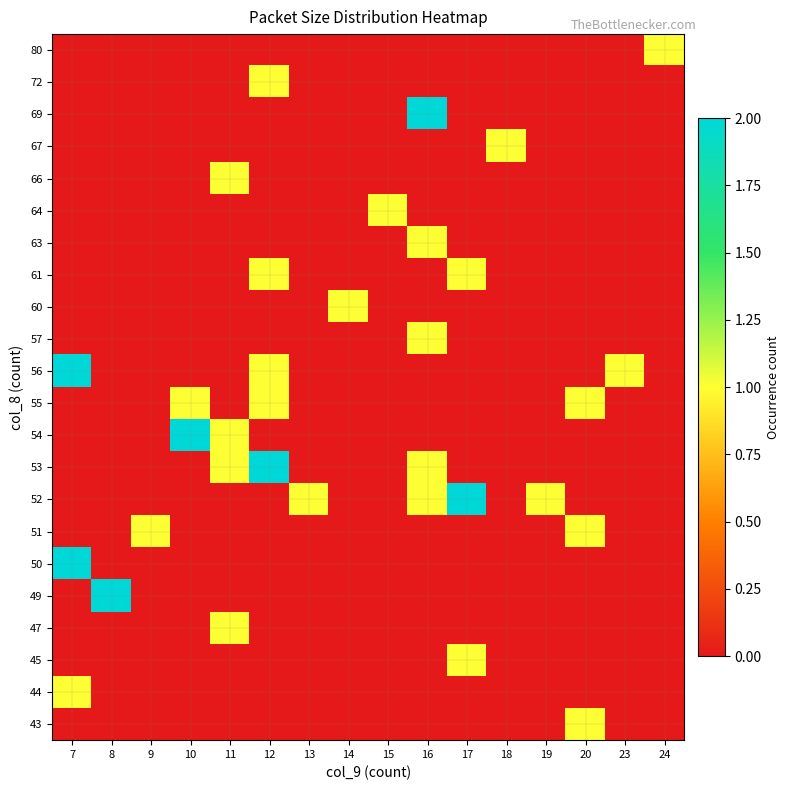

Reading right to left, what are all the values shown in this chart?

43: 24=0	23=0	20=1	19=0	18=0	17=0	16=0	15=0	14=0	13=0	12=0	11=0	10=0	9=0	8=0	7=0
44: 24=0	23=0	20=0	19=0	18=0	17=0	16=0	15=0	14=0	13=0	12=0	11=0	10=0	9=0	8=0	7=1
45: 24=0	23=0	20=0	19=0	18=0	17=1	16=0	15=0	14=0	13=0	12=0	11=0	10=0	9=0	8=0	7=0
47: 24=0	23=0	20=0	19=0	18=0	17=0	16=0	15=0	14=0	13=0	12=0	11=1	10=0	9=0	8=0	7=0
49: 24=0	23=0	20=0	19=0	18=0	17=0	16=0	15=0	14=0	13=0	12=0	11=0	10=0	9=0	8=2	7=0
50: 24=0	23=0	20=0	19=0	18=0	17=0	16=0	15=0	14=0	13=0	12=0	11=0	10=0	9=0	8=0	7=2
51: 24=0	23=0	20=1	19=0	18=0	17=0	16=0	15=0	14=0	13=0	12=0	11=0	10=0	9=1	8=0	7=0
52: 24=0	23=0	20=0	19=1	18=0	17=2	16=1	15=0	14=0	13=1	12=0	11=0	10=0	9=0	8=0	7=0
53: 24=0	23=0	20=0	19=0	18=0	17=0	16=1	15=0	14=0	13=0	12=2	11=1	10=0	9=0	8=0	7=0
54: 24=0	23=0	20=0	19=0	18=0	17=0	16=0	15=0	14=0	13=0	12=0	11=1	10=2	9=0	8=0	7=0
55: 24=0	23=0	20=1	19=0	18=0	17=0	16=0	15=0	14=0	13=0	12=1	11=0	10=1	9=0	8=0	7=0
56: 24=0	23=1	20=0	19=0	18=0	17=0	16=0	15=0	14=0	13=0	12=1	11=0	10=0	9=0	8=0	7=2
57: 24=0	23=0	20=0	19=0	18=0	17=0	16=1	15=0	14=0	13=0	12=0	11=0	10=0	9=0	8=0	7=0
60: 24=0	23=0	20=0	19=0	18=0	17=0	16=0	15=0	14=1	13=0	12=0	11=0	10=0	9=0	8=0	7=0
61: 24=0	23=0	20=0	19=0	18=0	17=1	16=0	15=0	14=0	13=0	12=1	11=0	10=0	9=0	8=0	7=0
63: 24=0	23=0	20=0	19=0	18=0	17=0	16=1	15=0	14=0	13=0	12=0	11=0	10=0	9=0	8=0	7=0
64: 24=0	23=0	20=0	19=0	18=0	17=0	16=0	15=1	14=0	13=0	12=0	11=0	10=0	9=0	8=0	7=0
66: 24=0	23=0	20=0	19=0	18=0	17=0	16=0	15=0	14=0	13=0	12=0	11=1	10=0	9=0	8=0	7=0
67: 24=0	23=0	20=0	19=0	18=1	17=0	16=0	15=0	14=0	13=0	12=0	11=0	10=0	9=0	8=0	7=0
69: 24=0	23=0	20=0	19=0	18=0	17=0	16=2	15=0	14=0	13=0	12=0	11=0	10=0	9=0	8=0	7=0
72: 24=0	23=0	20=0	19=0	18=0	17=0	16=0	15=0	14=0	13=0	12=1	11=0	10=0	9=0	8=0	7=0
80: 24=1	23=0	20=0	19=0	18=0	17=0	16=0	15=0	14=0	13=0	12=0	11=0	10=0	9=0	8=0	7=0